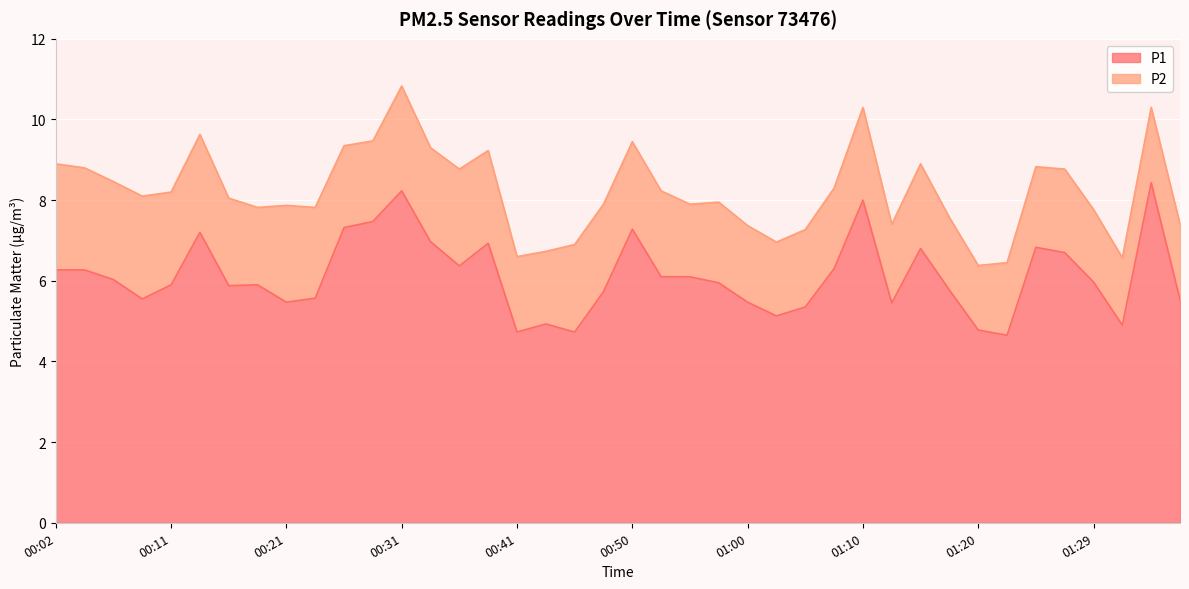

What is the change in value from 00:11 to 00:24?

-0.3